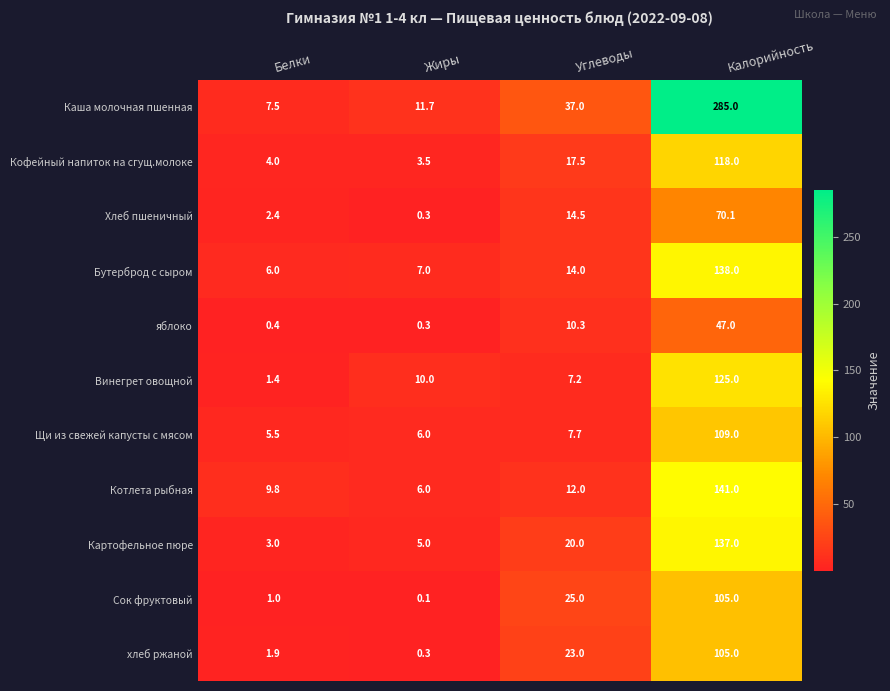

Read the Каша молочная пшенная value at Белки.

7.5